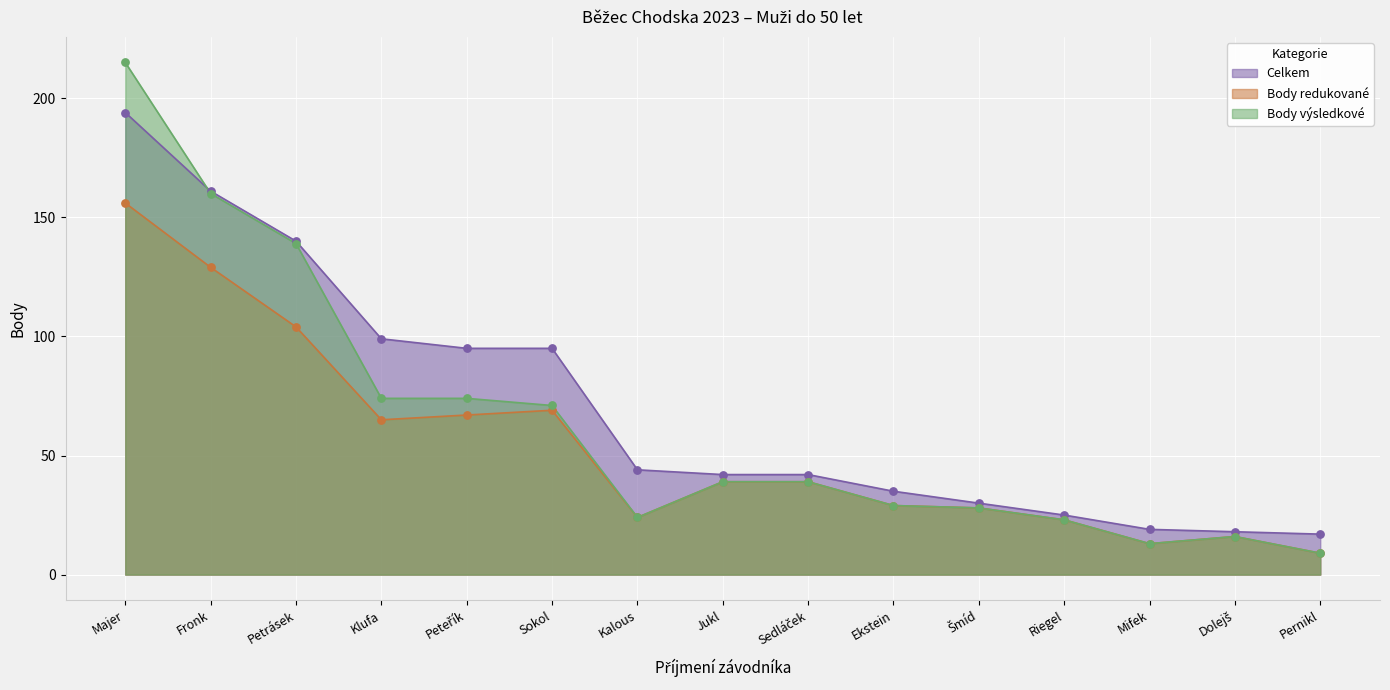

What are all the series names shown in the legend?

Celkem, Body redukované, Body výsledkové